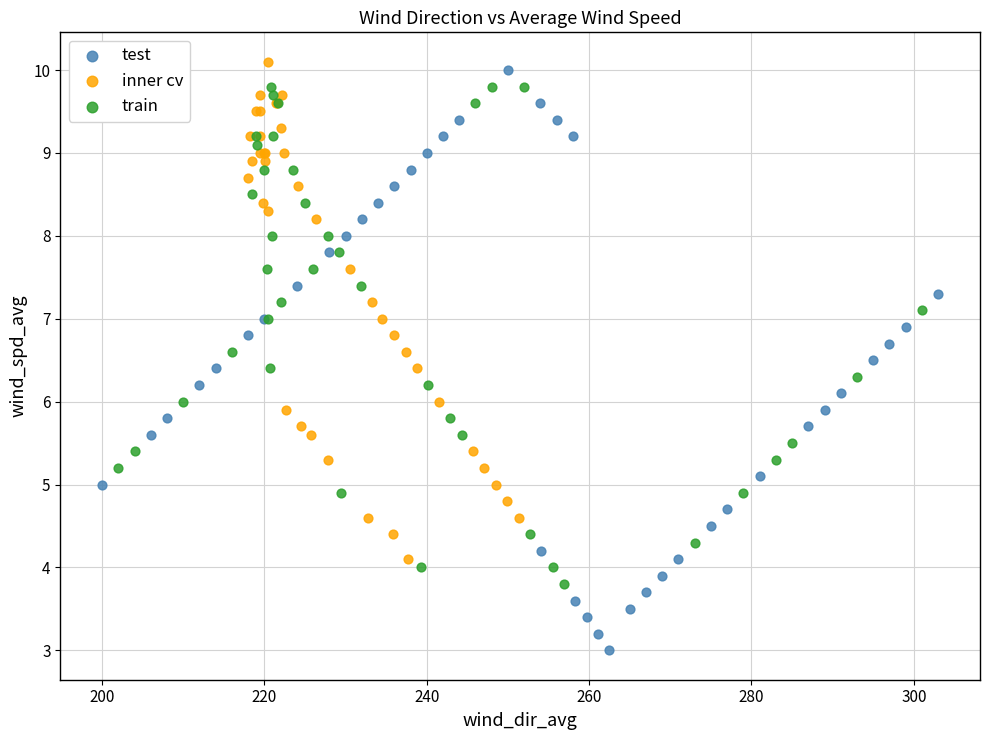

Which series has the largest Y range (max minus min)?

test